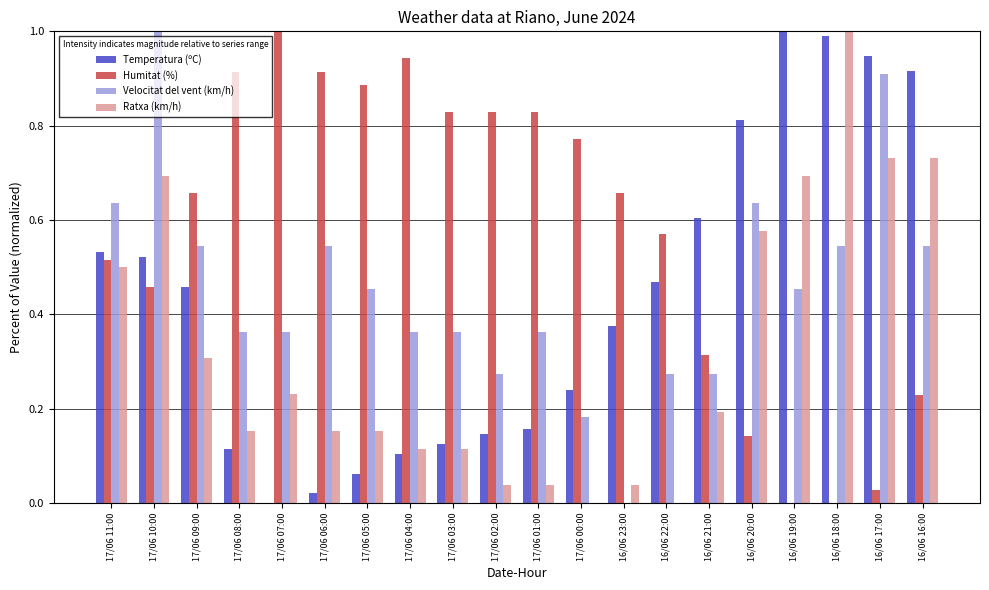

Are the bars grouped side by side (vs. stacked)?

Yes